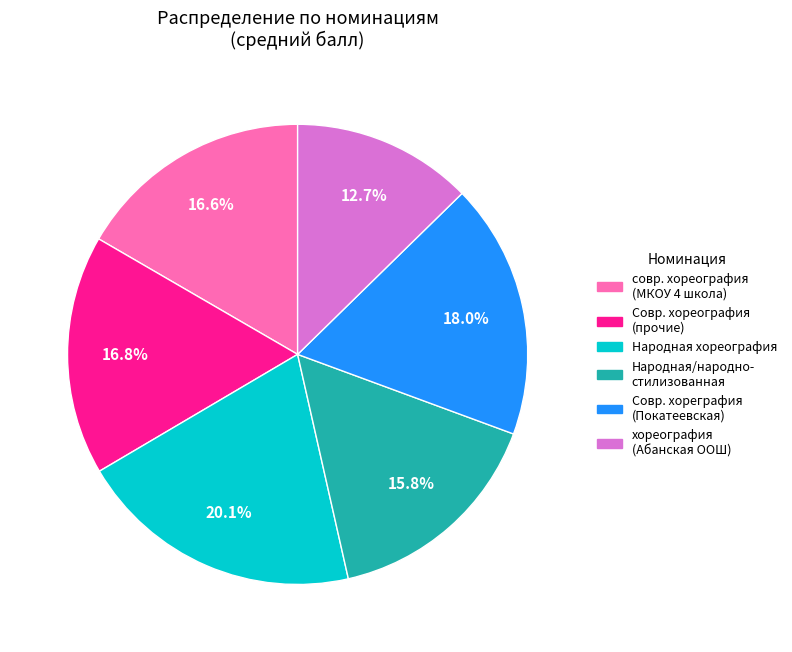

What is the largest slice in the pie chart?

Народная хореография